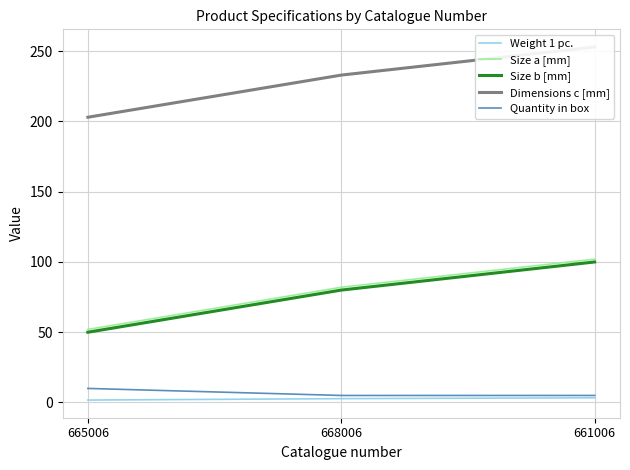

What is the total value across all series at 668006?

402.7